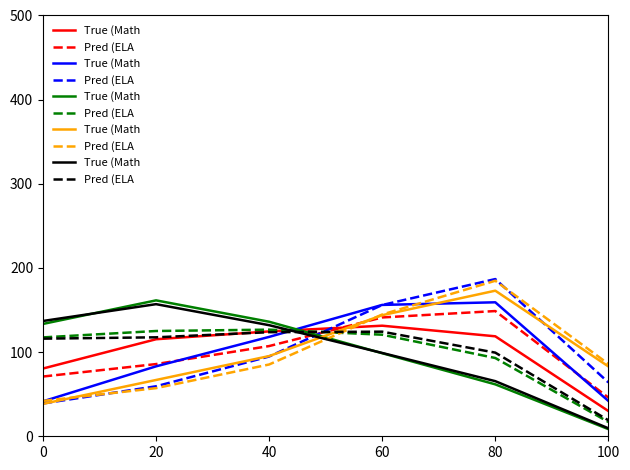

Is the value of True (Math at 0 greater than the value of Pred (ELA at 40?

Yes